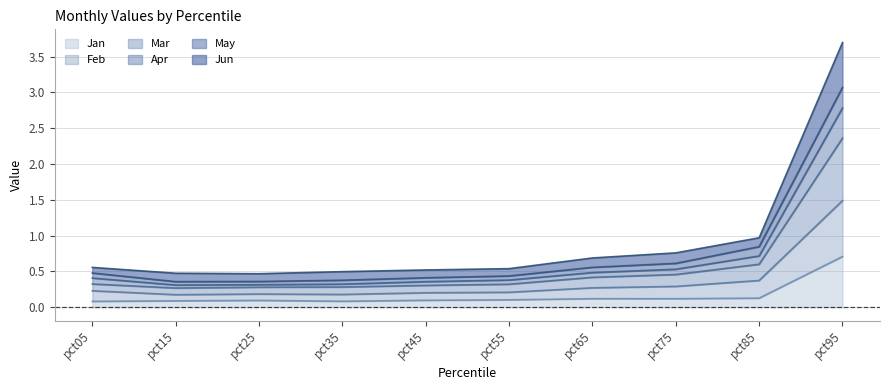

True or false: Jan has a value of 0.0 at pct85.

False